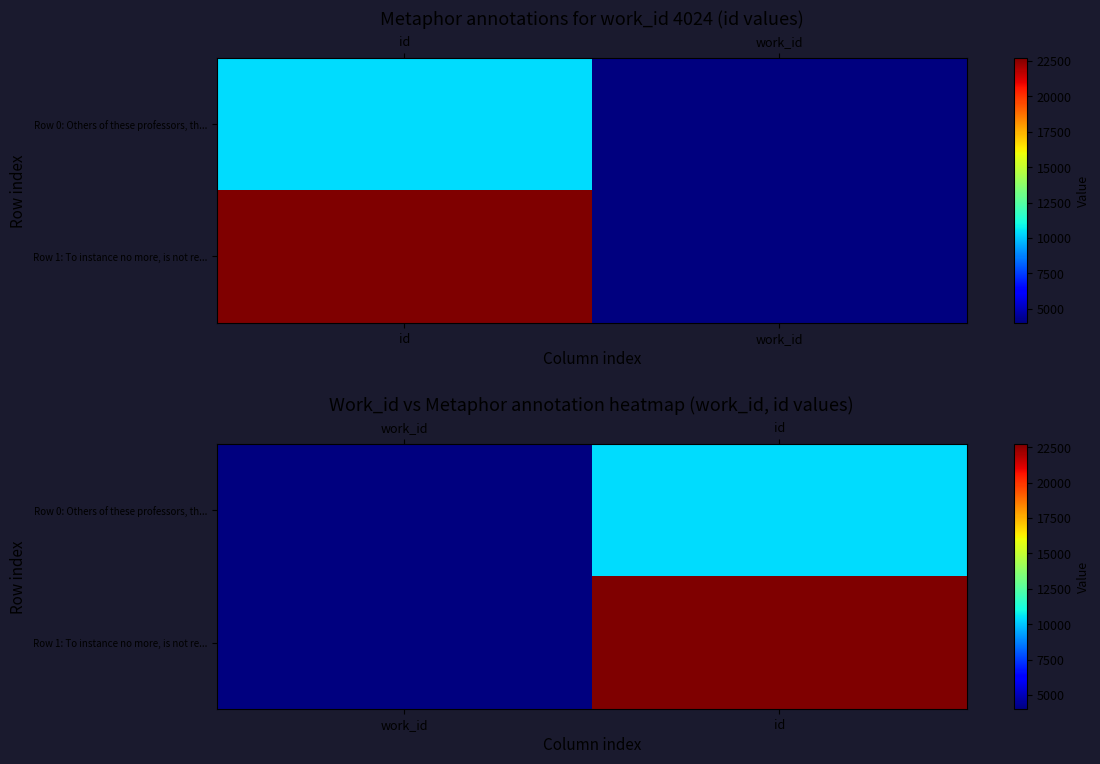

What is the average value of the Row 0: Others of these professors, th... series?

7222